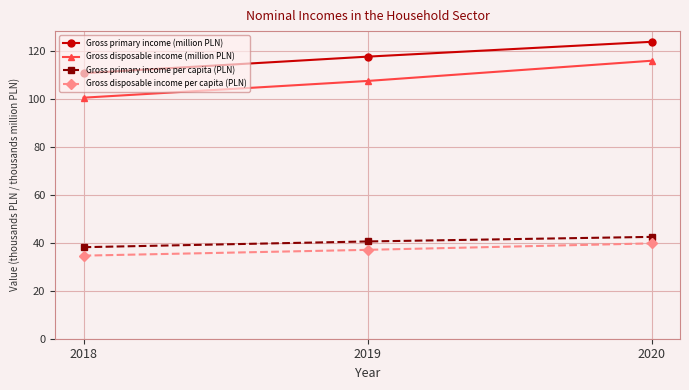

At which label does Gross primary income (million PLN) reach its peak?

2020